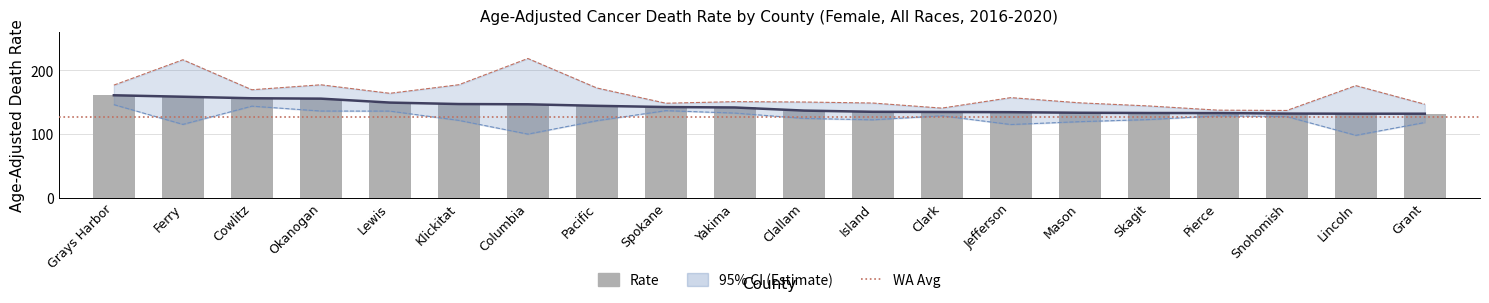

Rank the categories by Lower CI value from lowest to highest.

Lincoln, Columbia, Jefferson, Ferry, Grant, Mason, Pacific, Klickitat, Island, Skagit, Clallam, Snohomish, Pierce, Clark, Yakima, Lewis, Okanogan, Spokane, Cowlitz, Grays Harbor